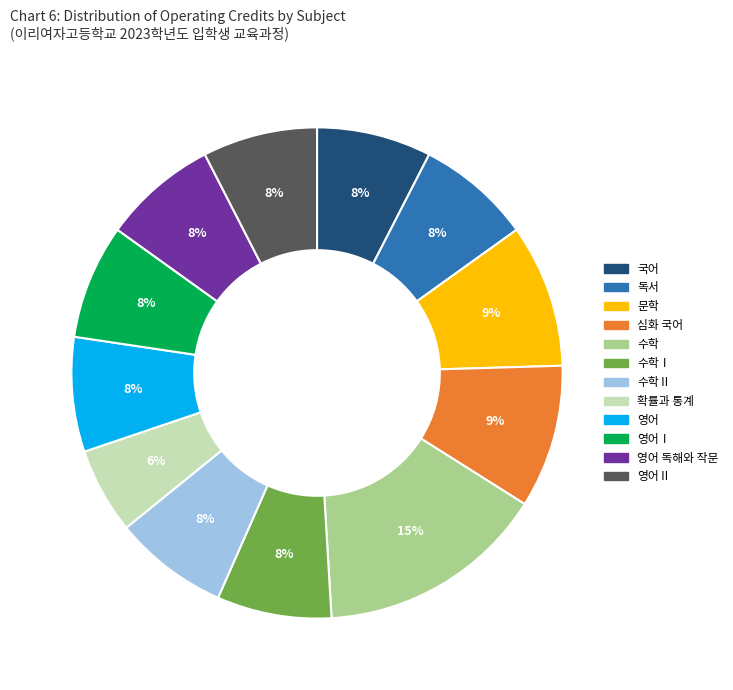

Is there a majority slice in this chart?

No